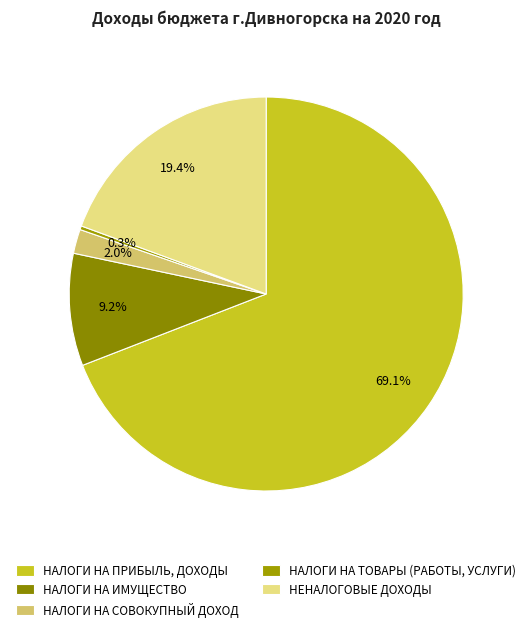

How much of the chart is everything except НАЛОГИ НА ПРИБЫЛЬ, ДОХОДЫ?

30.9%